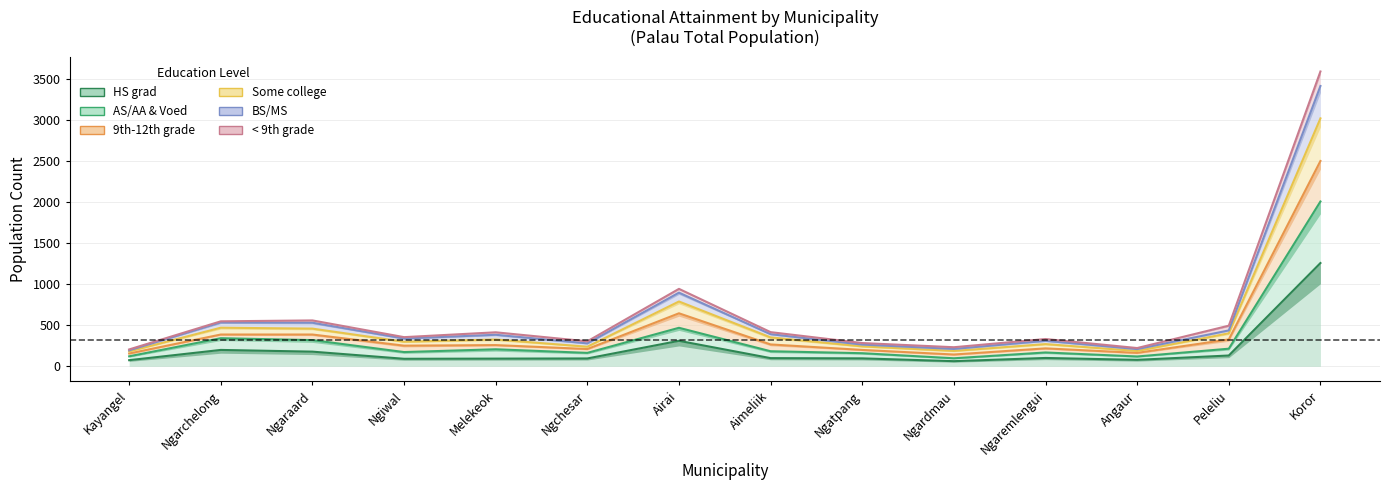

What is the sum of the HS grad values at Angaur and Ngardmau?

142